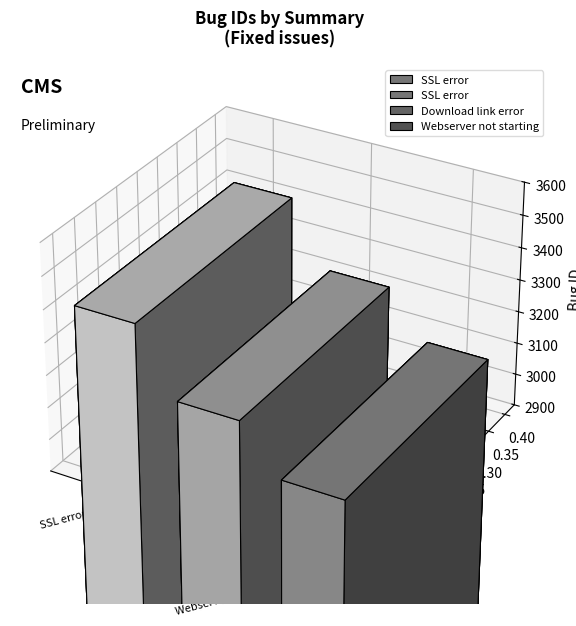

What is the maximum value shown in the chart?

3401